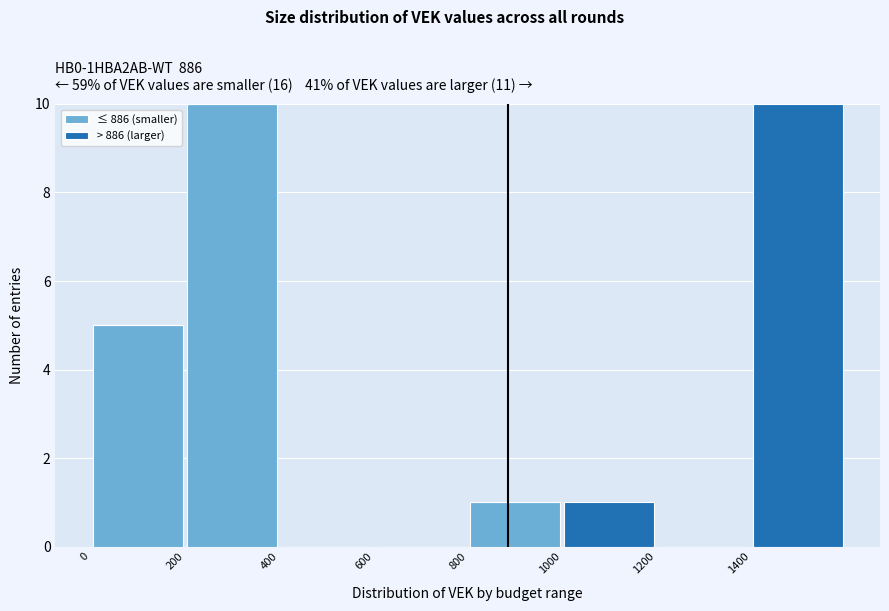

What is the total height of the stacked bar covering 200 to 400 on the x-axis? The values are not printed on the chart, so give them approximately, as read against the axis.

10